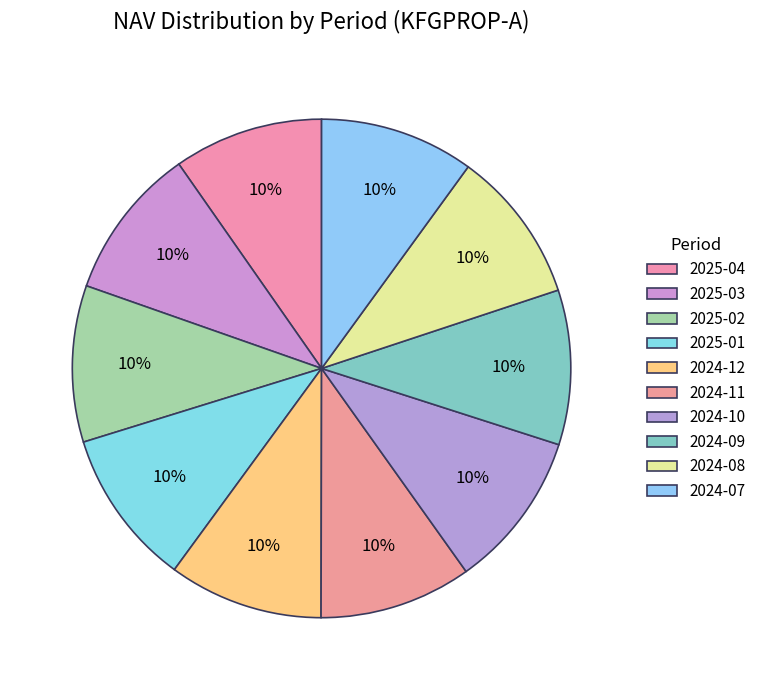

Is there a majority slice in this chart?

No